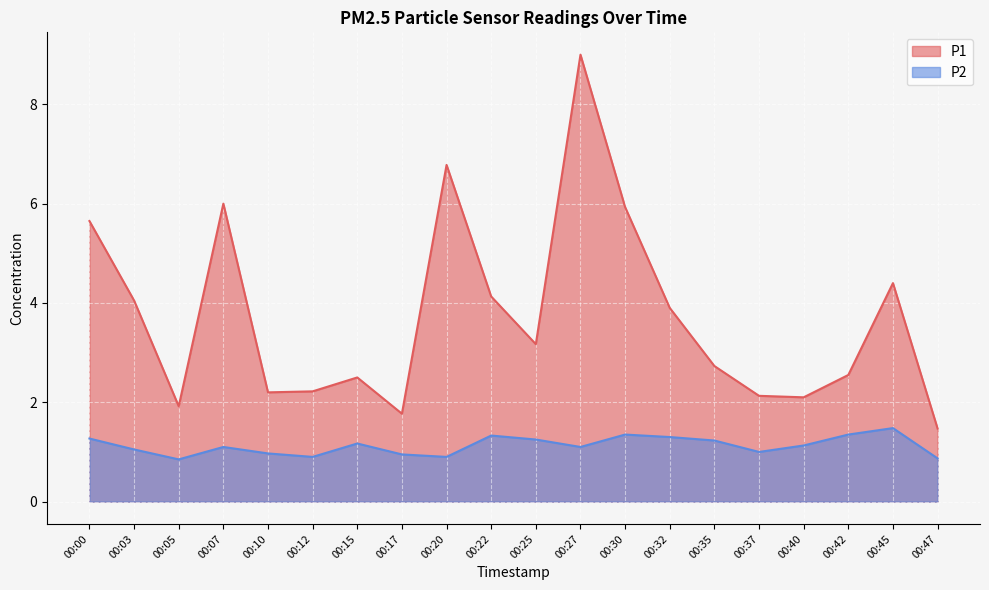

At which category does P2 reach its first local peak?

00:07